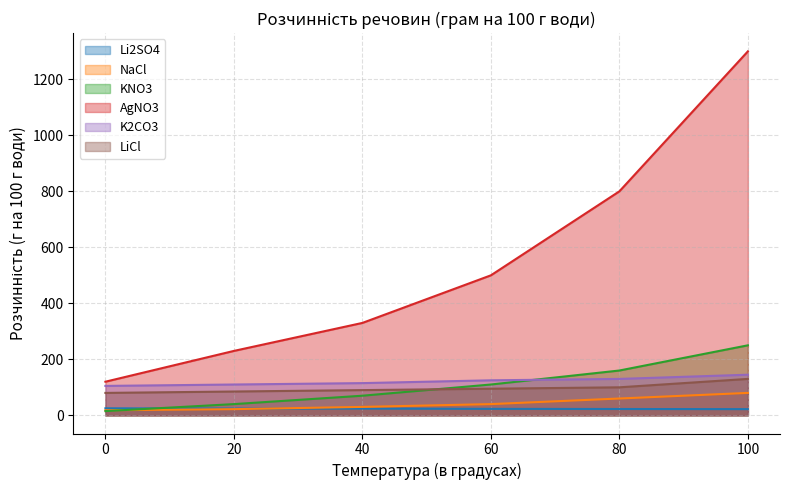

What is the difference between the highest and lowest values at 0?

105.0